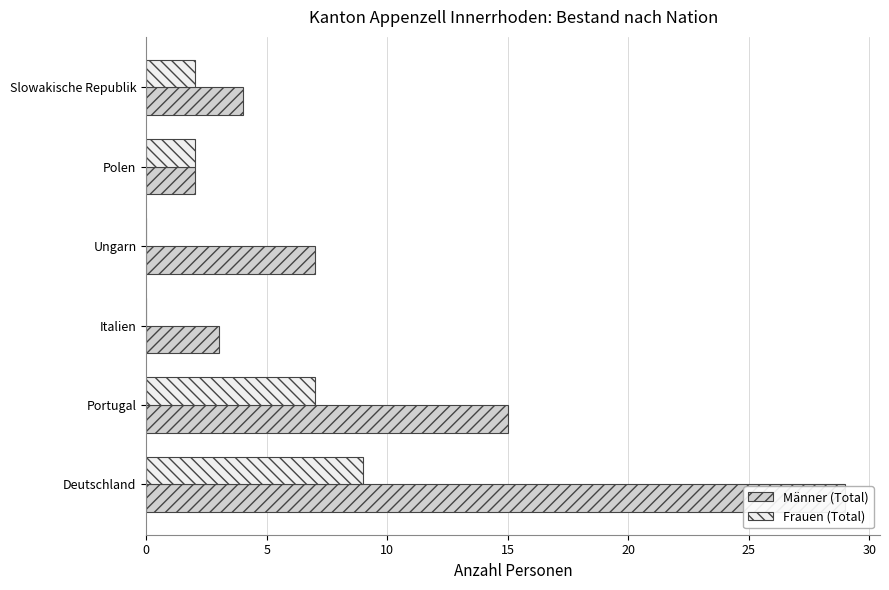

Is the value of Männer (Total) at Ungarn greater than the value of Frauen (Total) at Slowakische Republik?

Yes